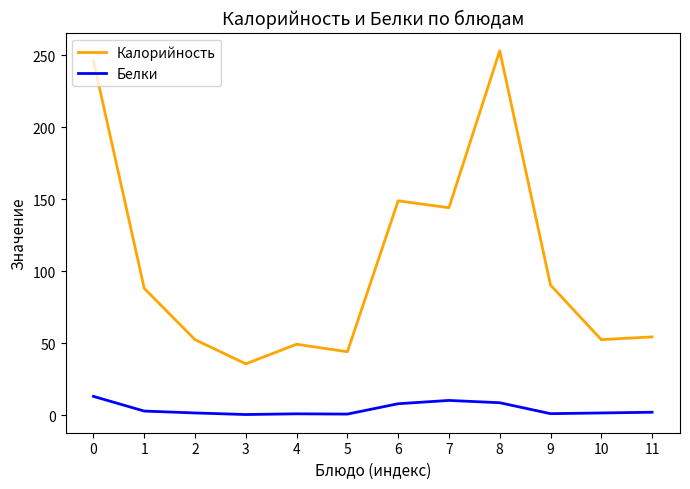

At how many categories does at least one series exceed 218?

2